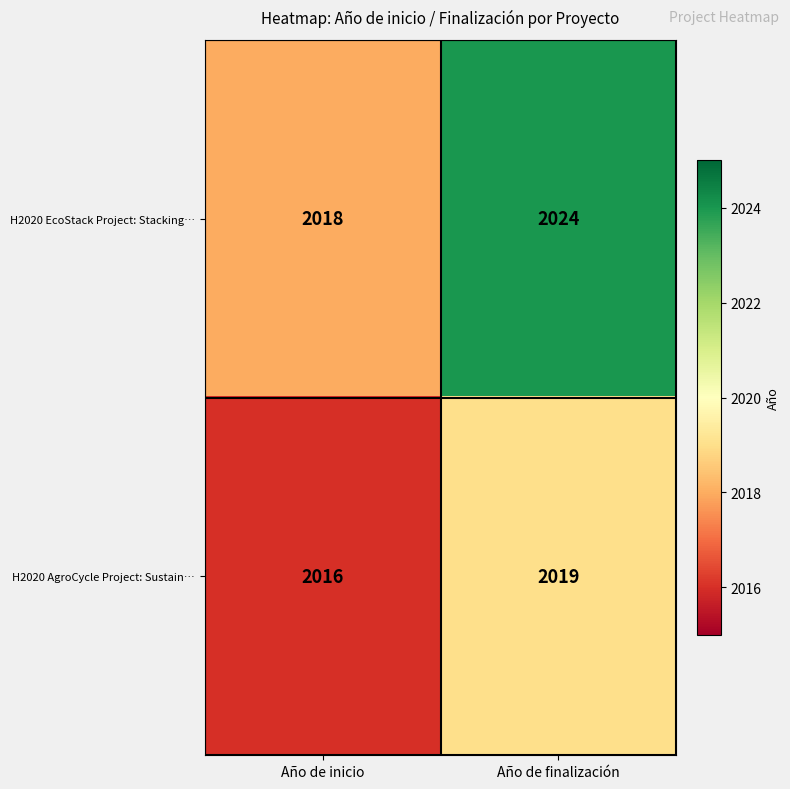

Rank the series by their average value, from highest to lowest.

H2020 EcoStack Project: Stacking…, H2020 AgroCycle Project: Sustain…